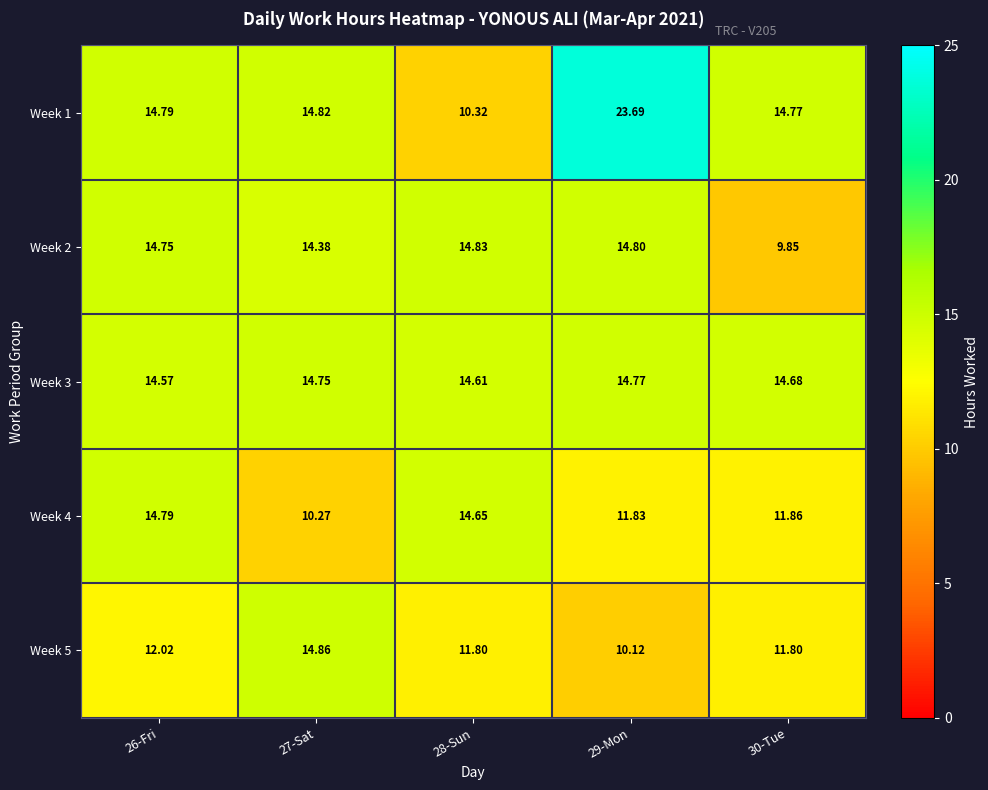

Is the value of Week 4 at 30-Tue greater than the value of Week 5 at 26-Fri?

No